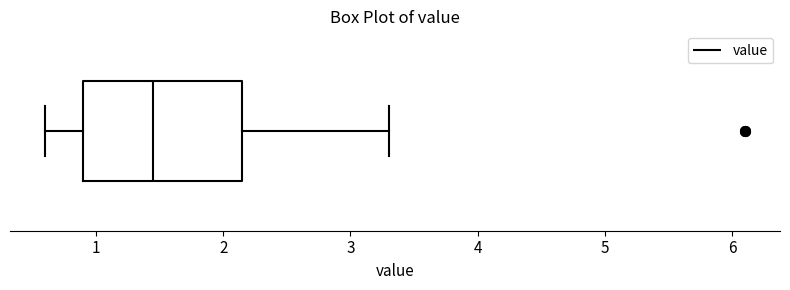

Transcribe this box plot: give where the median line is, the range the box spans, and where the two whiskers end, as read against the x-axis. The values are not printed on the chart, so give them approximately, as read against the axis.

median 1.5, box 0.9 to 2.2, whiskers 0.6 to 3.3